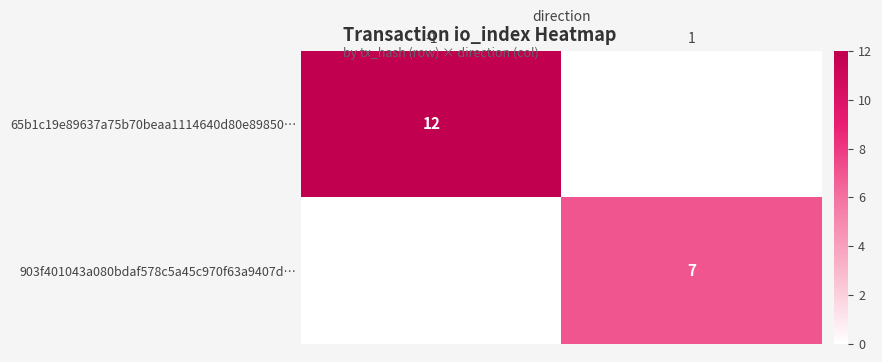

The value of 903f401043a080bdaf578c5a45c970f63a9407d… at 1 is 11. True or false?

False